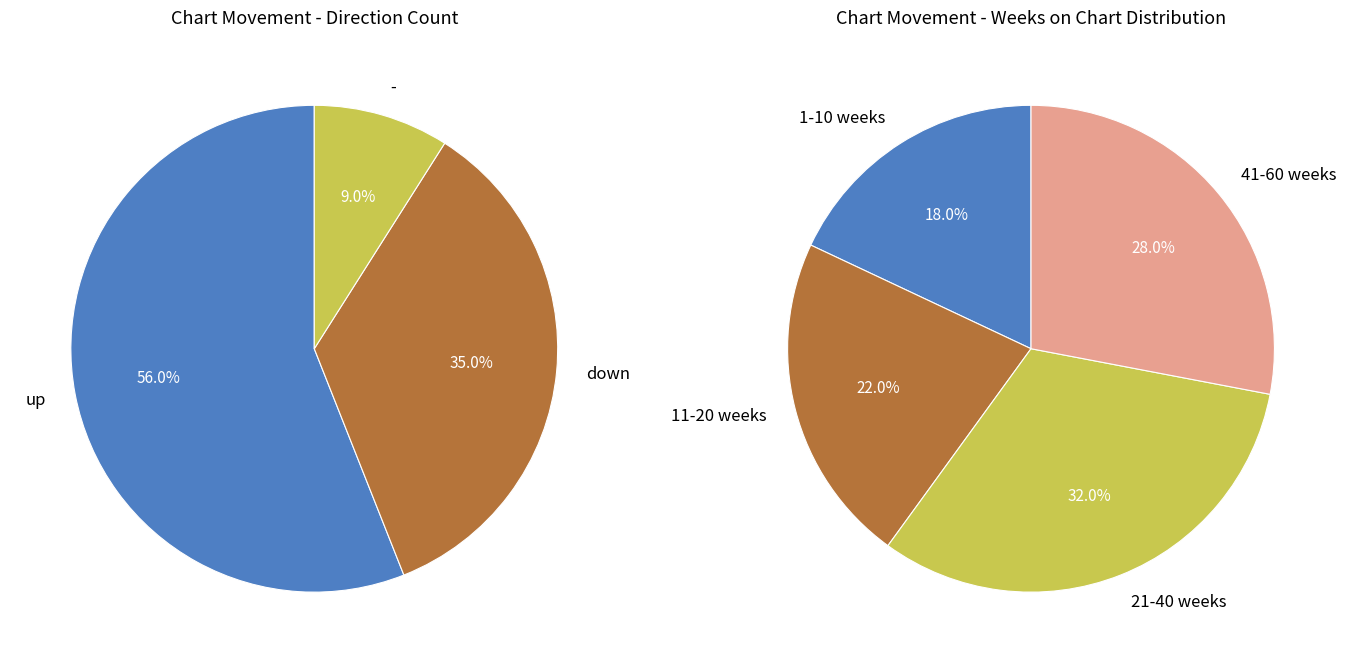

To the nearest percent, what is the difference between the - and down slice percentages?

26%